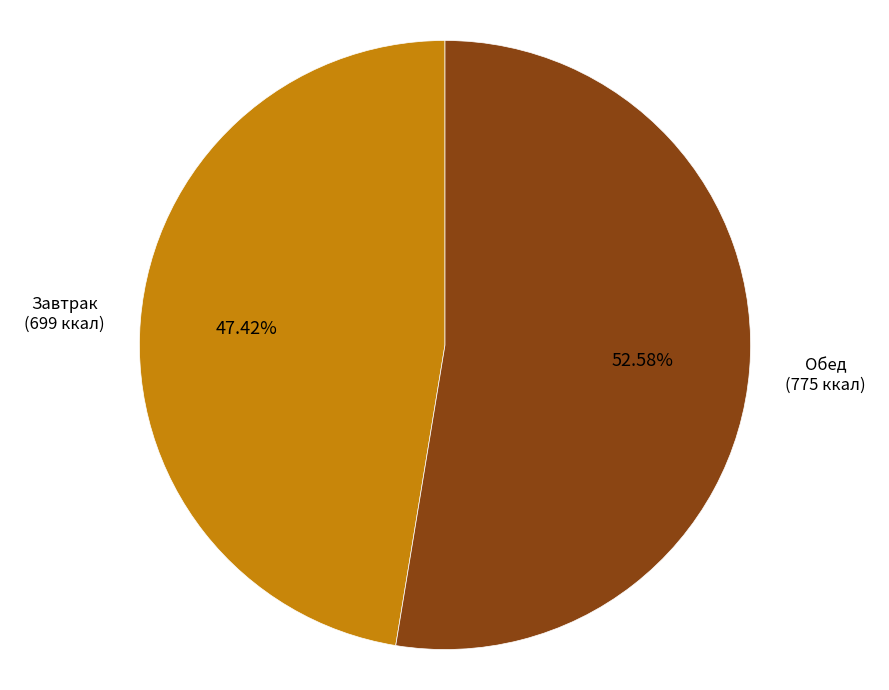

Is there any slice that represents more than half of the pie?

Yes